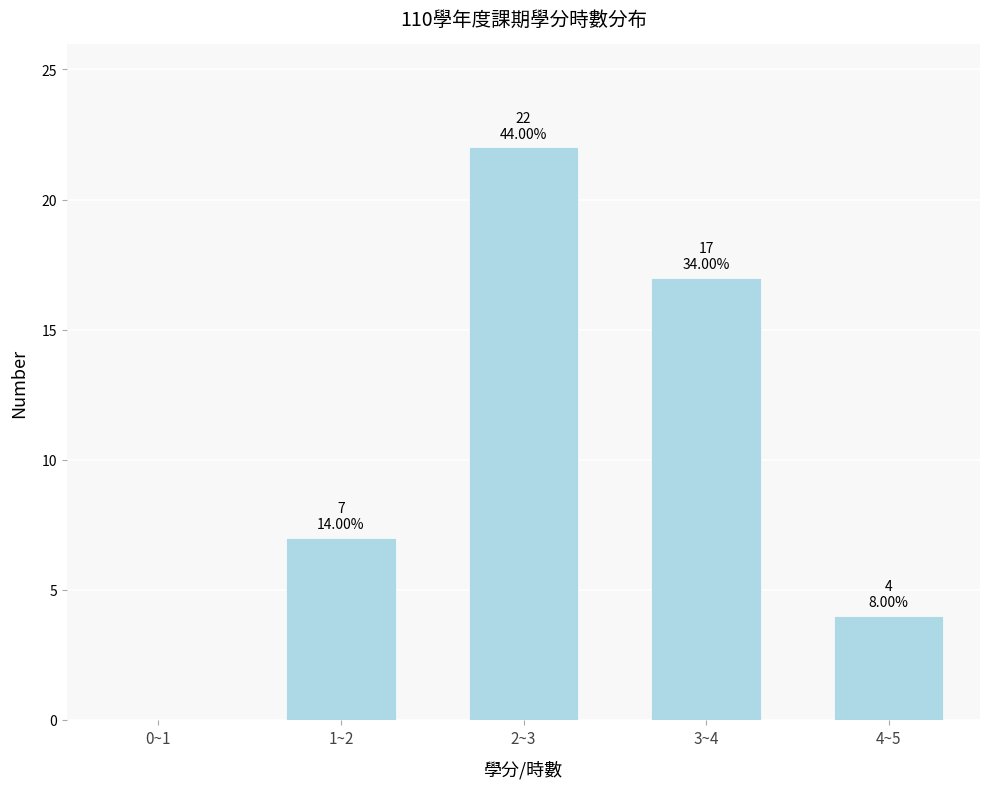

Reading left to right, list all the values displayed in this chart.

0~1=0	1~2=7	2~3=22	3~4=17	4~5=4